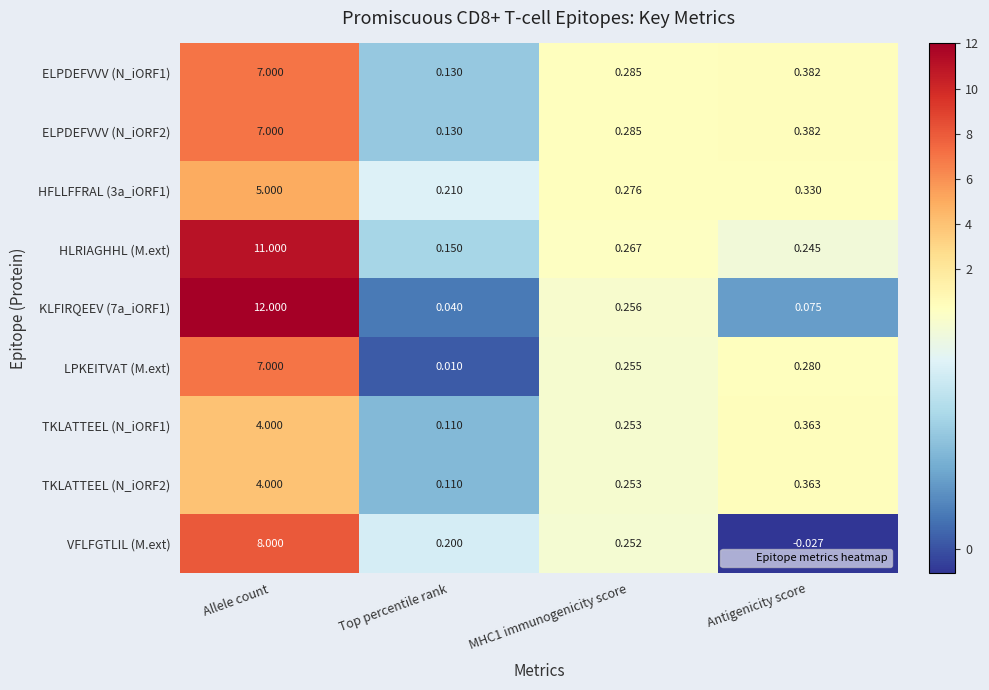

At which label is HFLLFFRAL (3a_iORF1) closest to 2?

Antigenicity score